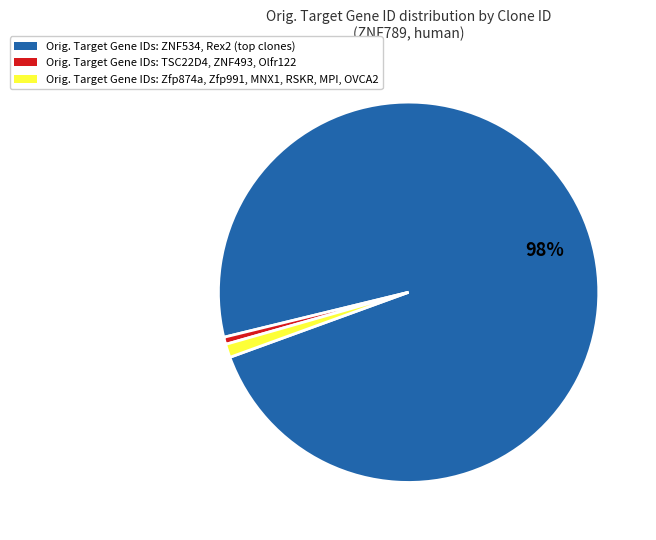

Is there any slice that represents more than half of the pie?

Yes